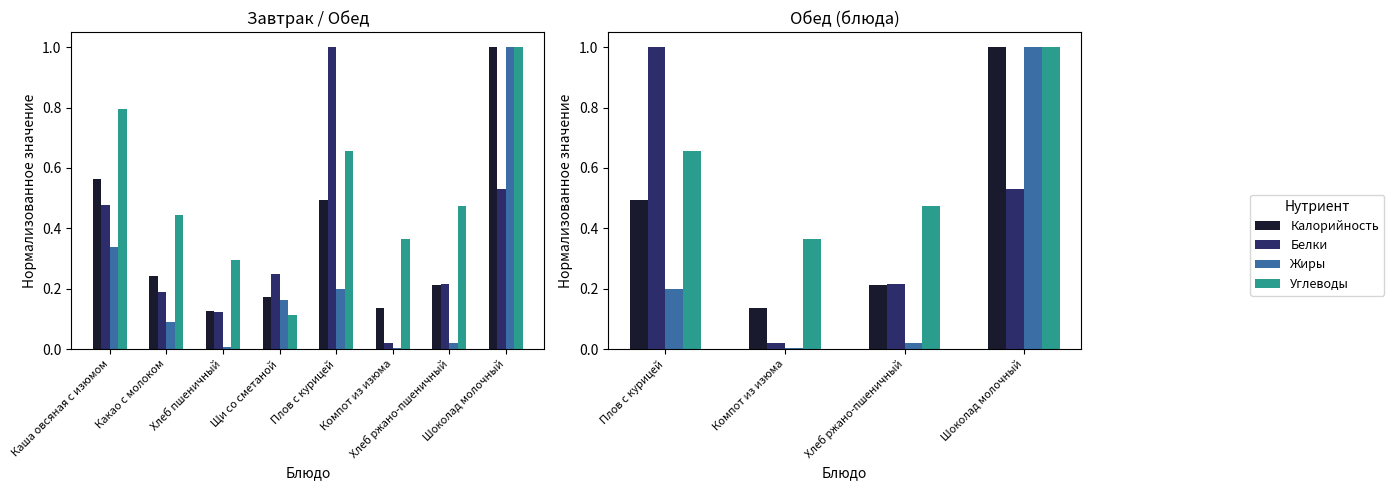

How many bars are there in each group?

4